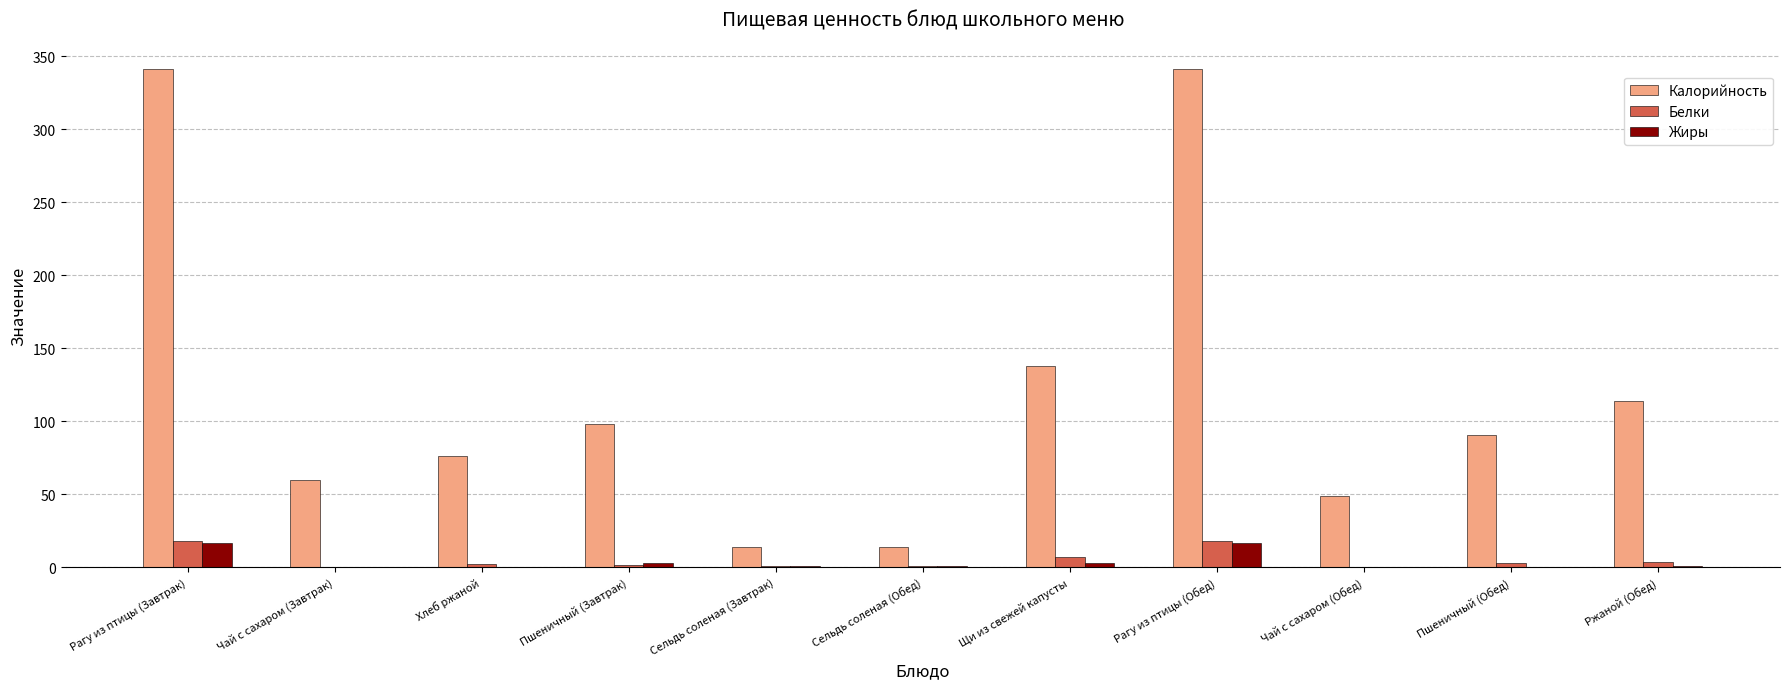

What is the total value across all series at Сельдь соленая (Обед)?

15.2